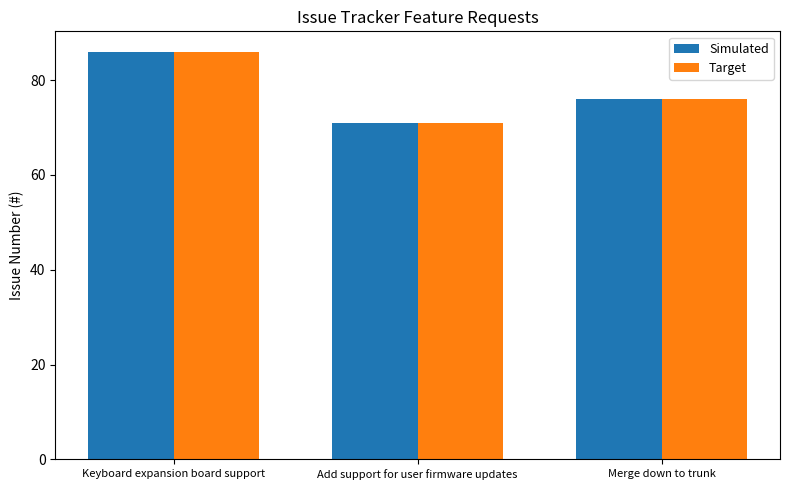

What is the lowest value of the Target series?

71